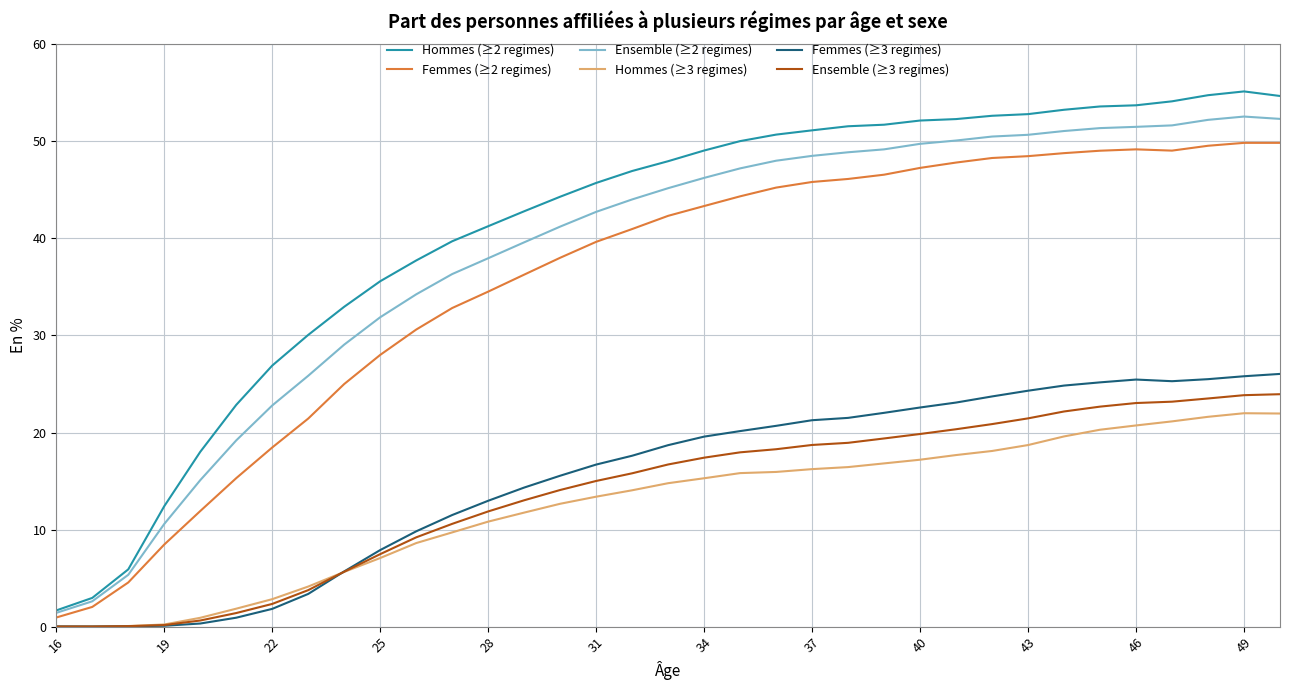

List the series in order of their peak value, lowest first.

Hommes (≥3 regimes), Ensemble (≥3 regimes), Femmes (≥3 regimes), Femmes (≥2 regimes), Ensemble (≥2 regimes), Hommes (≥2 regimes)